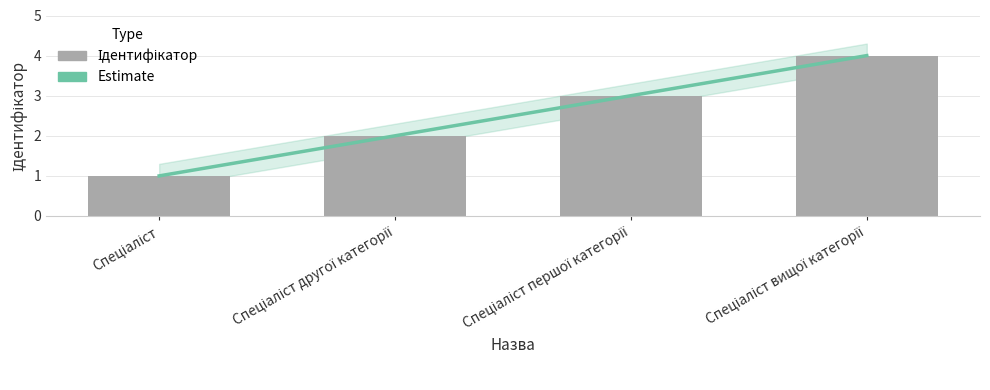

Read the Ідентифікатор value at Спеціаліст другої категорії.

2